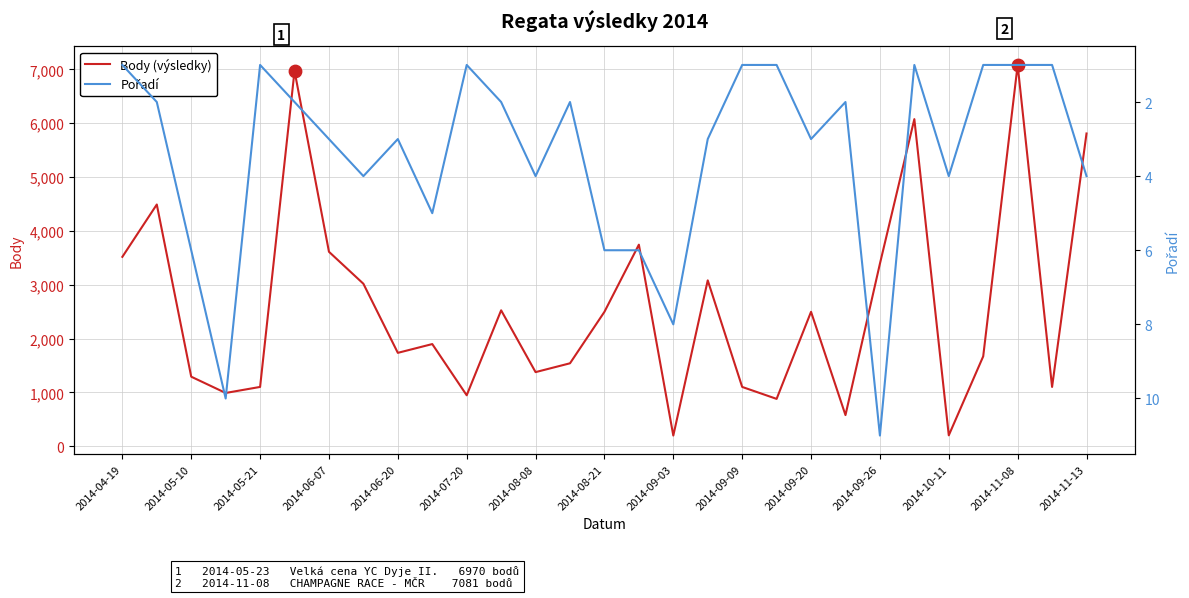

What is the minimum value for Body (výsledky)?

198